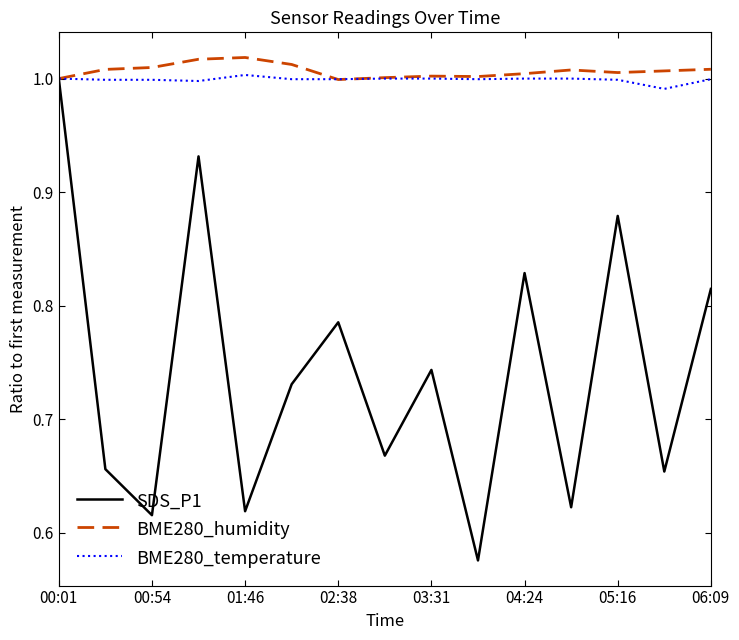

What are all the series names shown in the legend?

SDS_P1, BME280_humidity, BME280_temperature